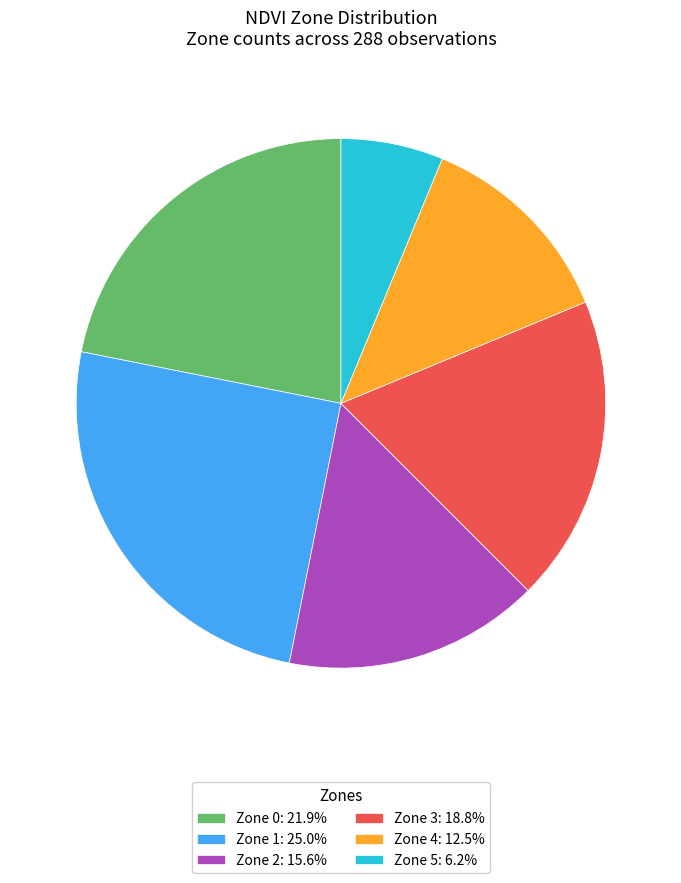

Do Zone 2: 15.6% and Zone 0: 21.9% together represent more than half of the pie?

No